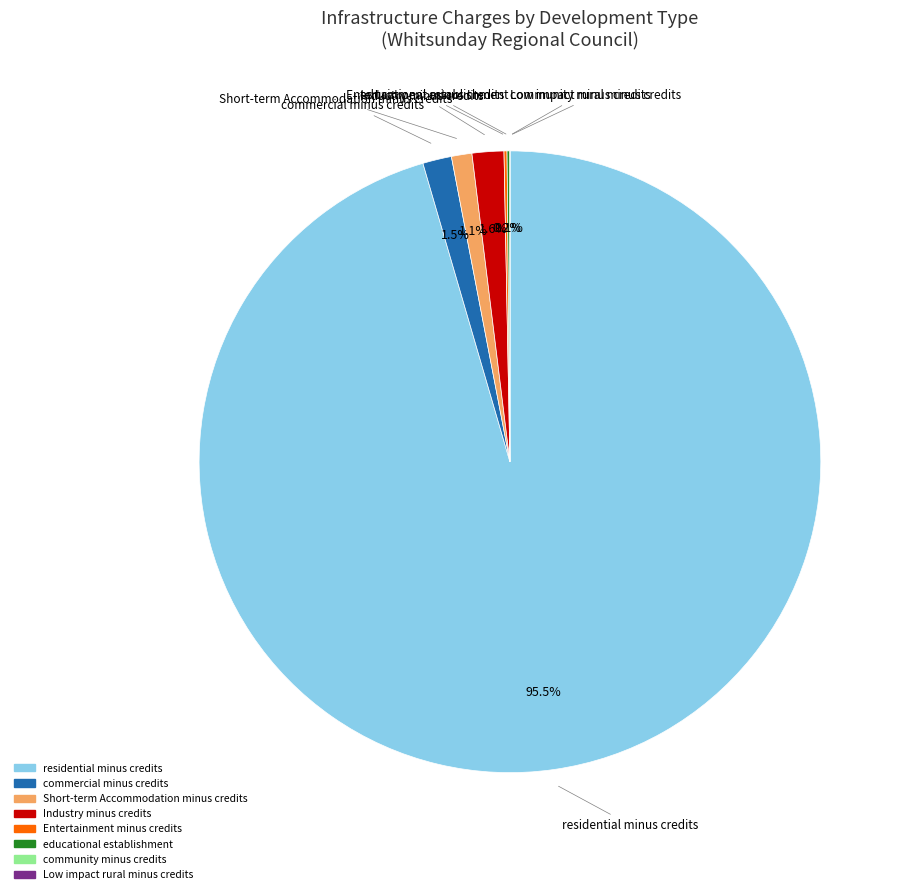

Does residential minus credits represent more than half of the total?

Yes